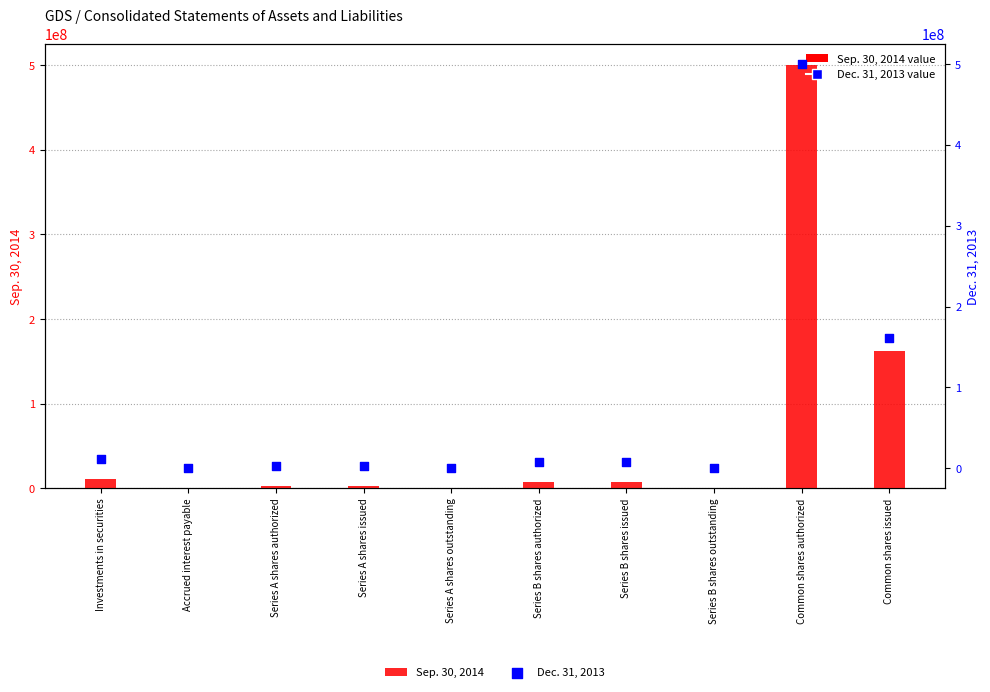

What are all the series names shown in the legend?

Sep. 30, 2014, Dec. 31, 2013